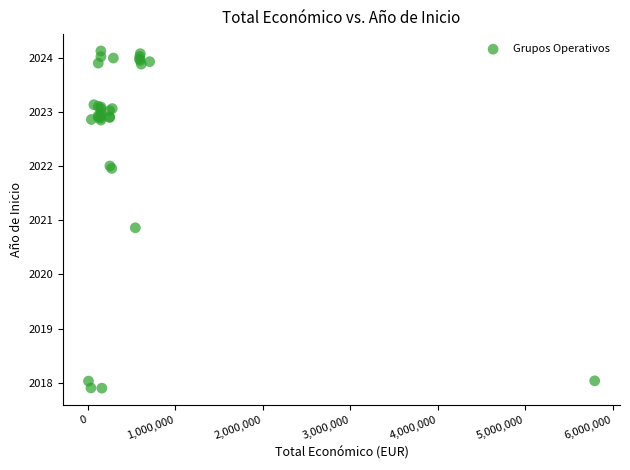

What Y value in the scatter plot is closest to 2021?

2020.9